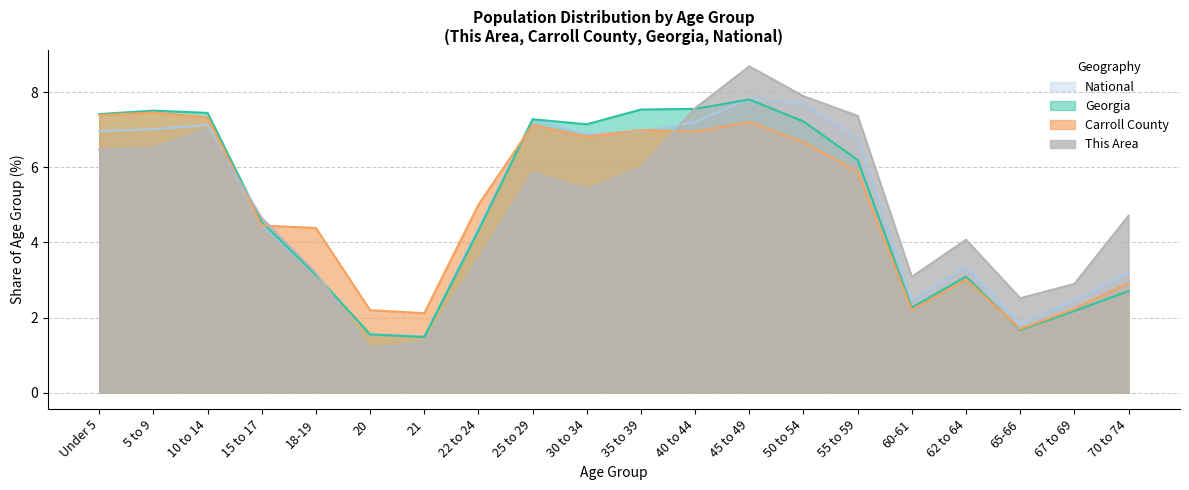

Is the value of National at 15 to 17 greater than the value of Carroll County at 22 to 24?

No